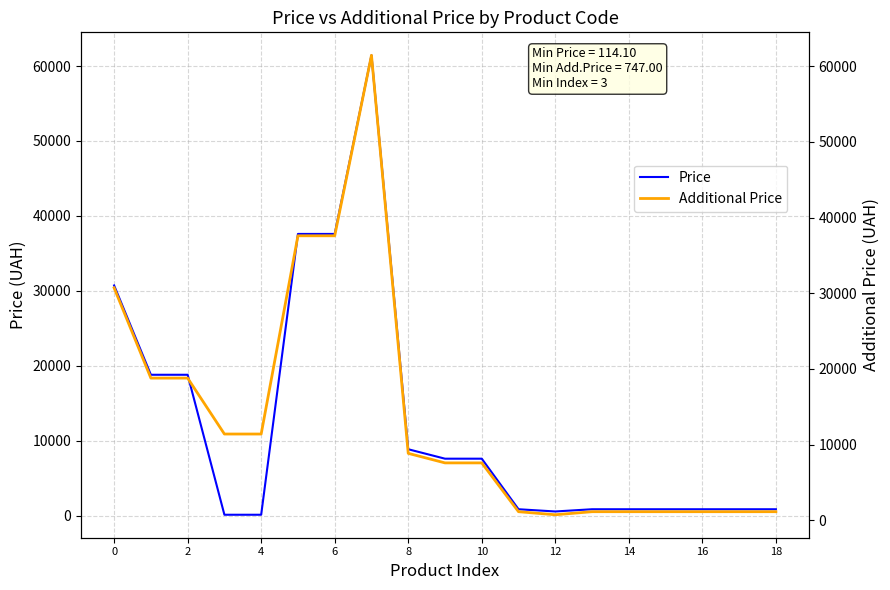

What is the minimum value shown in the chart?

114.1